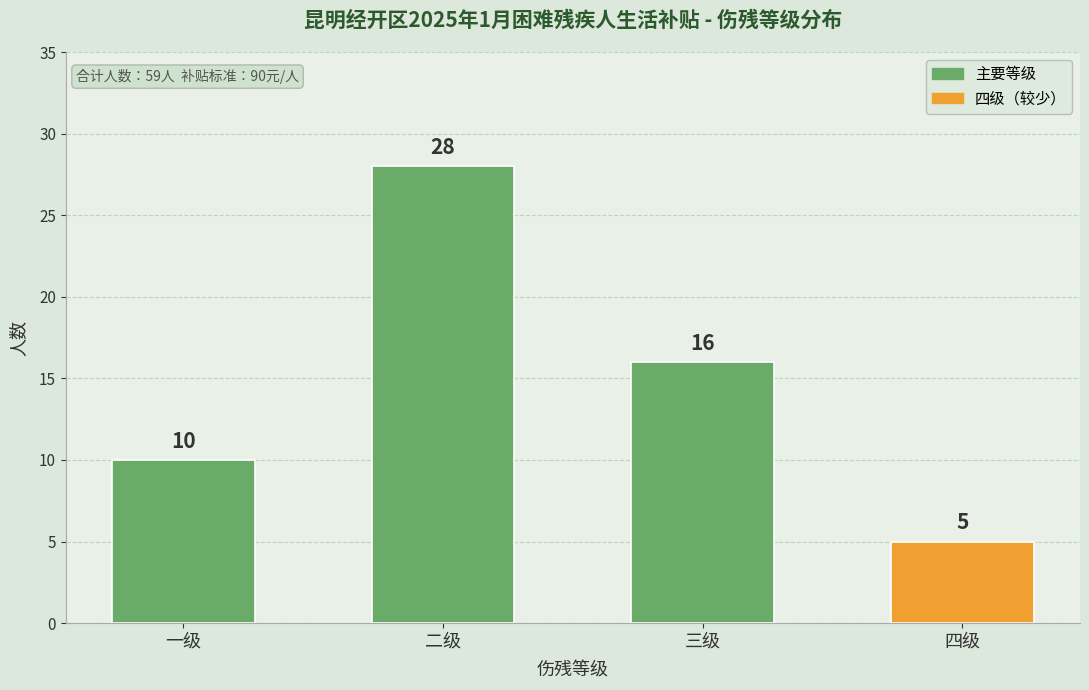

Reading left to right, extract all data points from this chart.

10	28	16	5